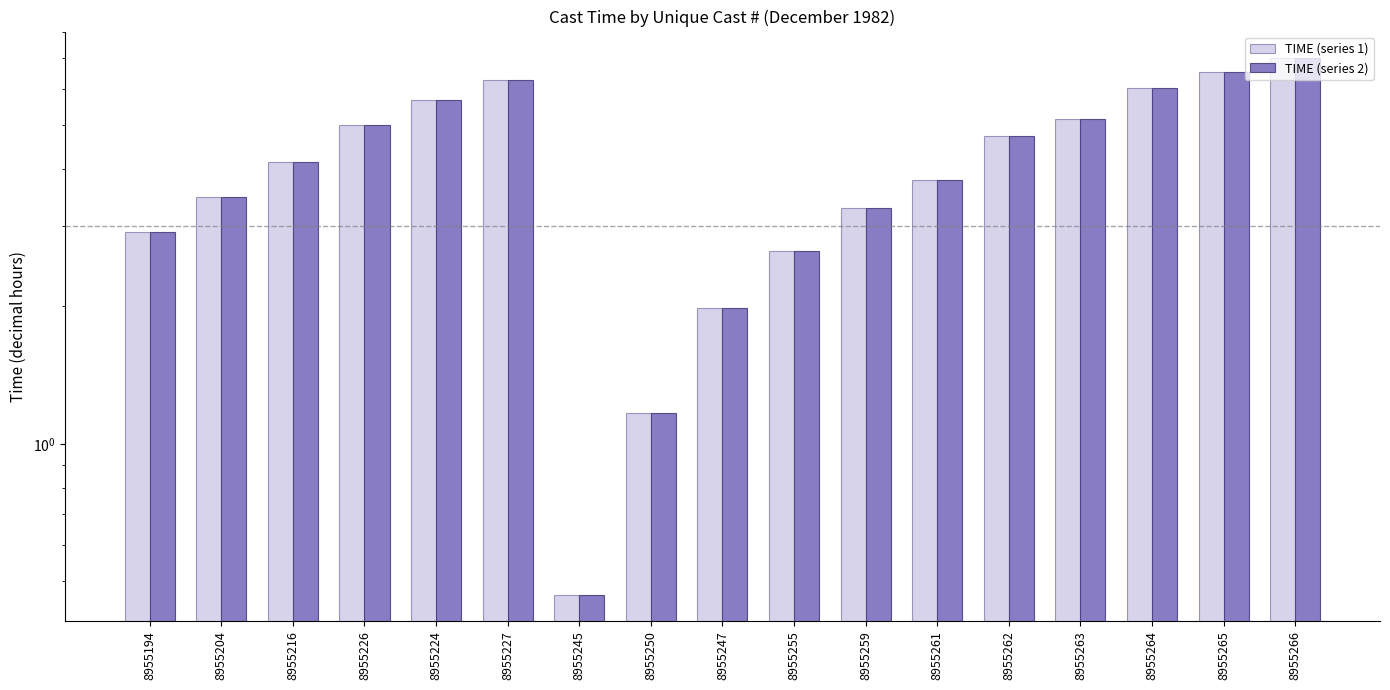

Rank the series by their maximum value, from highest to lowest.

TIME (series 1), TIME (series 2)